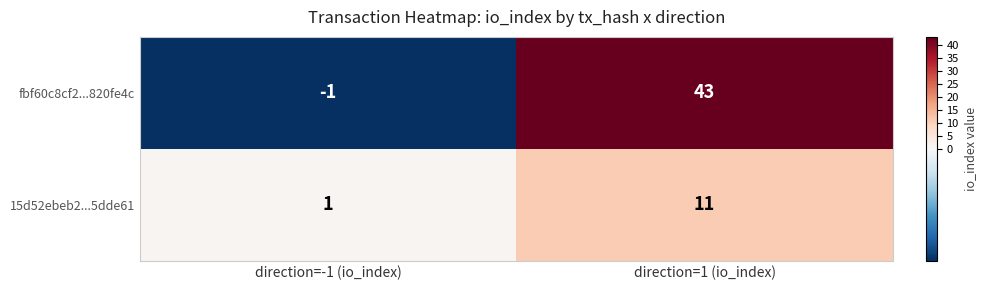

List the series in order of their peak value, lowest first.

15d52ebeb2...5dde61, fbf60c8cf2...820fe4c